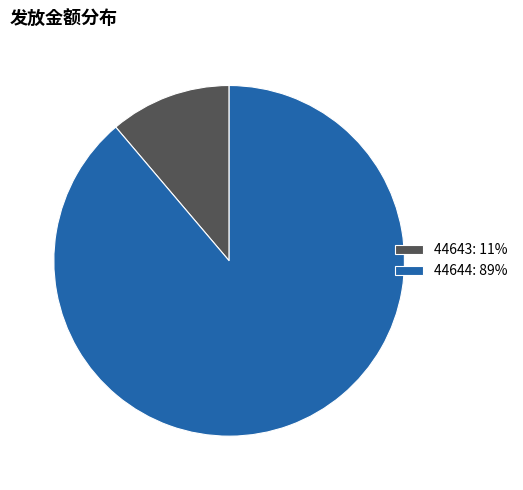

What is the majority slice?

44644